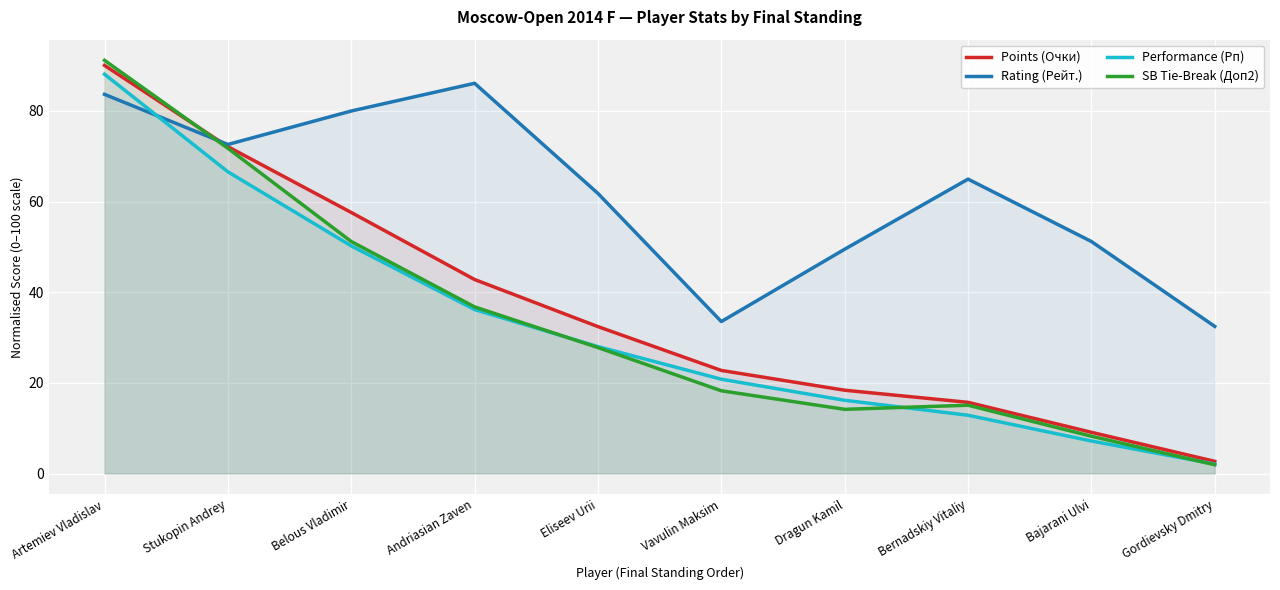

What are all the series names shown in the legend?

Points (Очки), Rating (Рейт.), Performance (Рп), SB Tie-Break (Доп2)